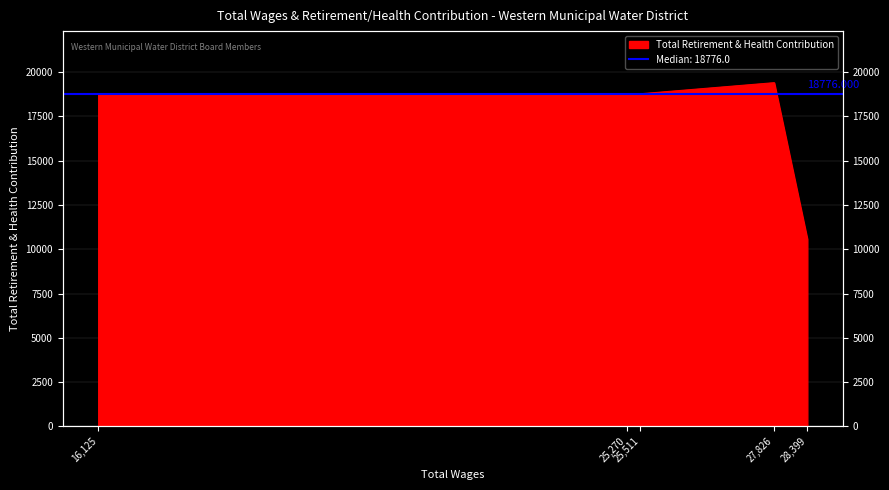

True or false: there are more than 0 points higher than both neighbors.

True